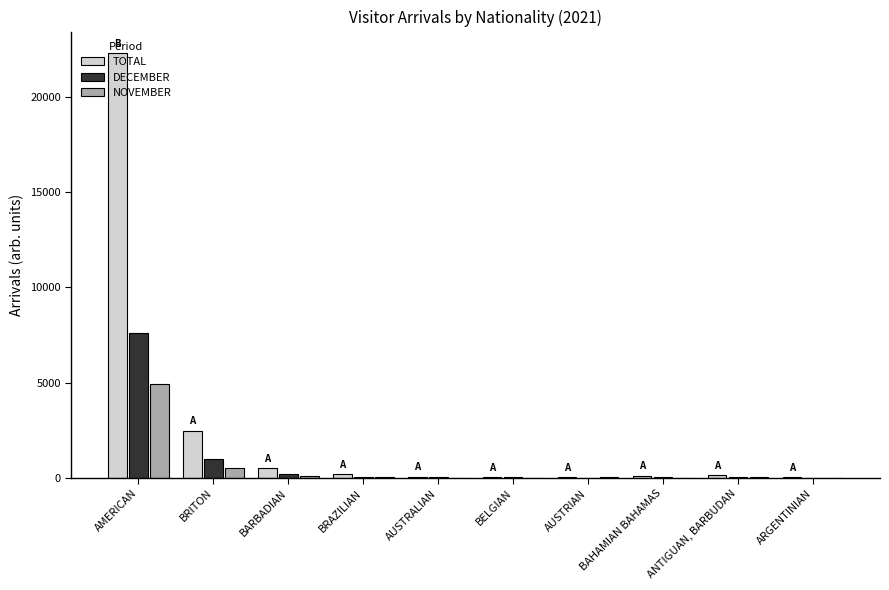

Which series has the largest total across all categories?

TOTAL